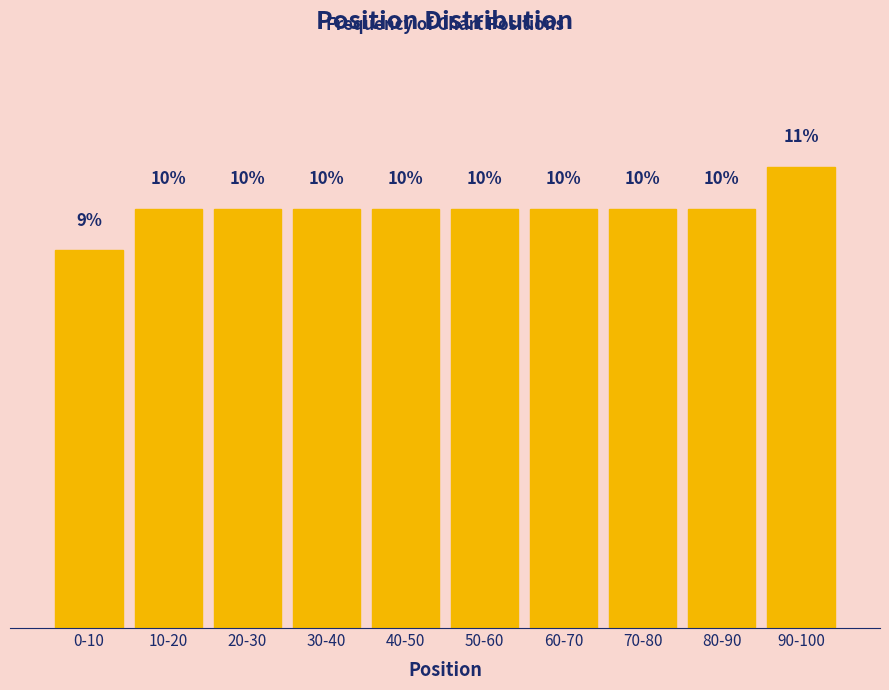

What is the label of the 7th bar from the right?

30-40